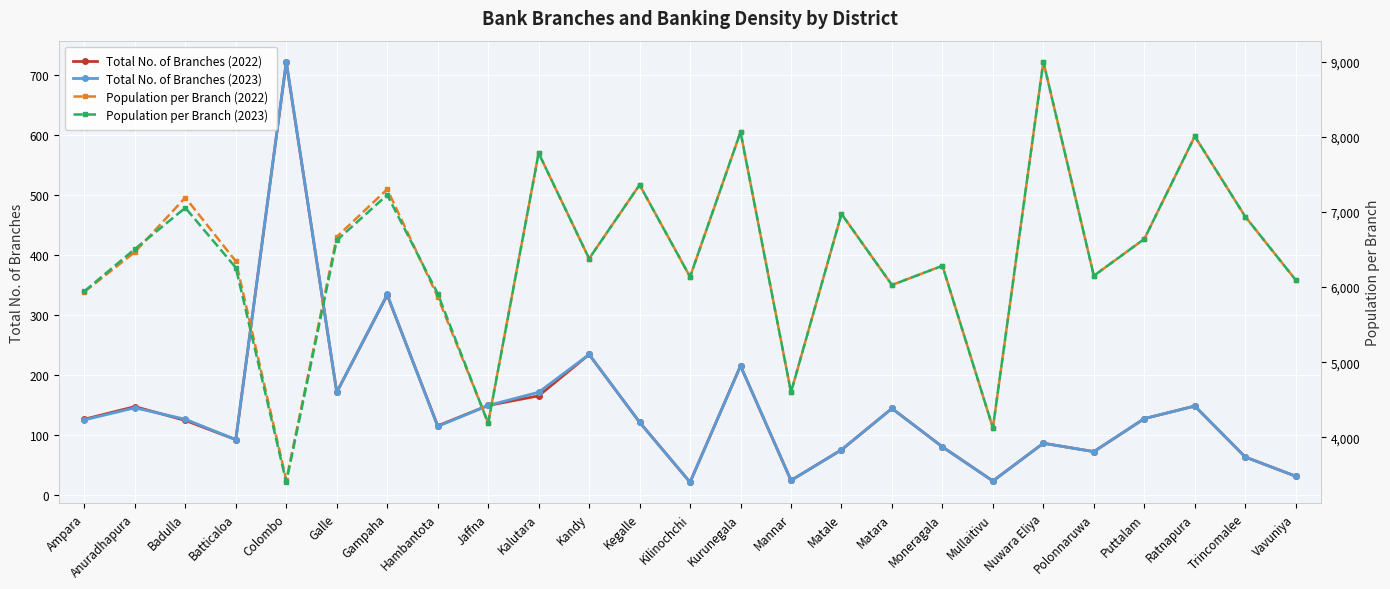

How many interior local valleys does the Total No. of Branches (2022) series have?

7